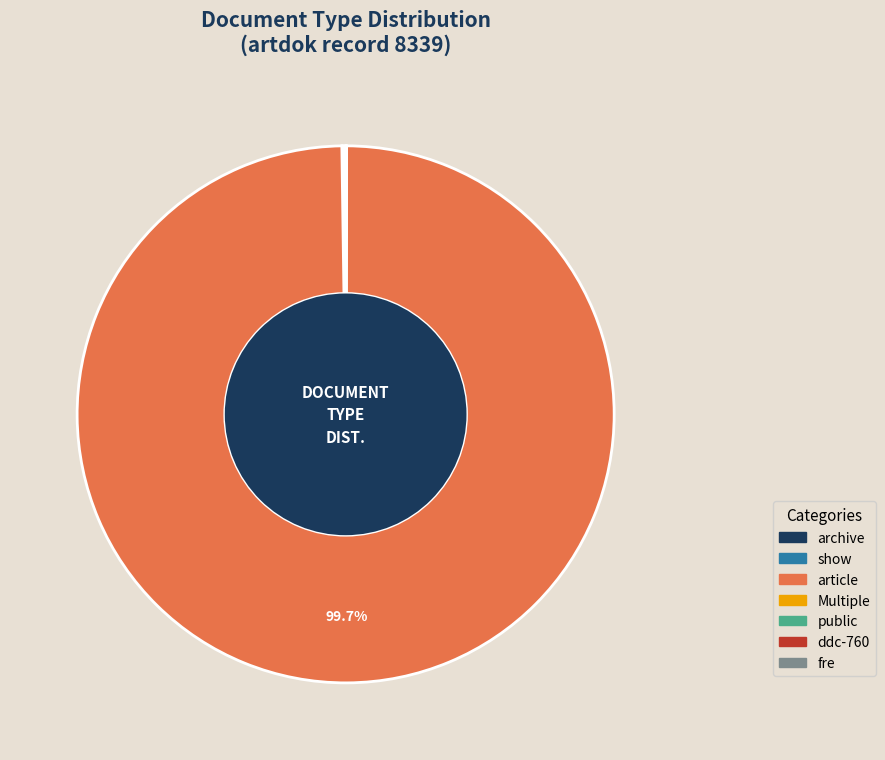

Is article the majority of the pie?

Yes